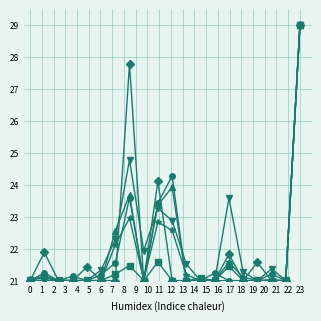

What is the smallest value displayed?

21.0